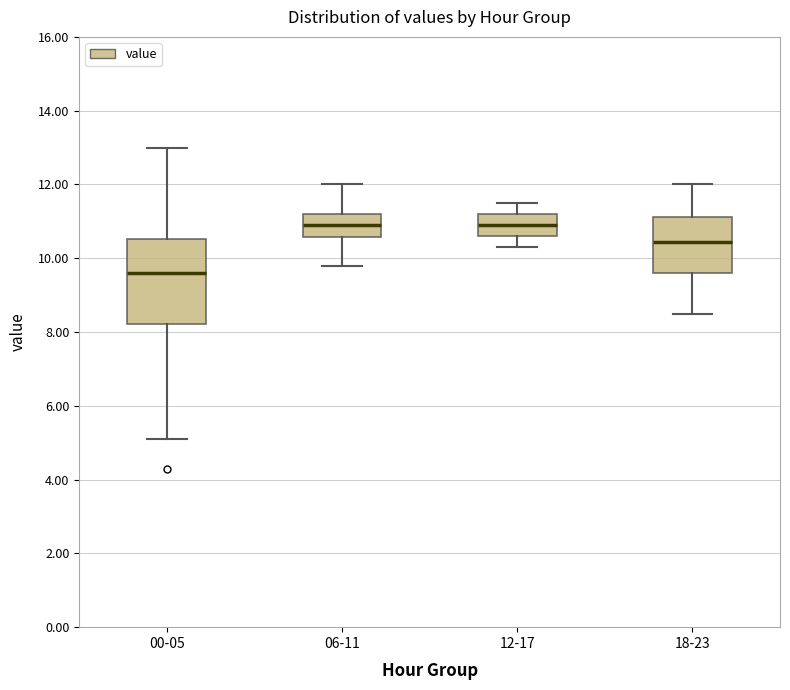

Reading left to right, transcribe this box plot: for each box, give where its median line is, the range the box spans, and where its two whiskers end, as read against the y-axis. The values are not printed on the chart, so give them approximately, as read against the axis.

00-05: median 9.6, box 8.2 to 10.6, whiskers 5.2 to 13.0
06-11: median 11.0, box 10.6 to 11.2, whiskers 9.8 to 12.0
12-17: median 11.0, box 10.6 to 11.2, whiskers 10.4 to 11.6
18-23: median 10.4, box 9.6 to 11.2, whiskers 8.6 to 12.0